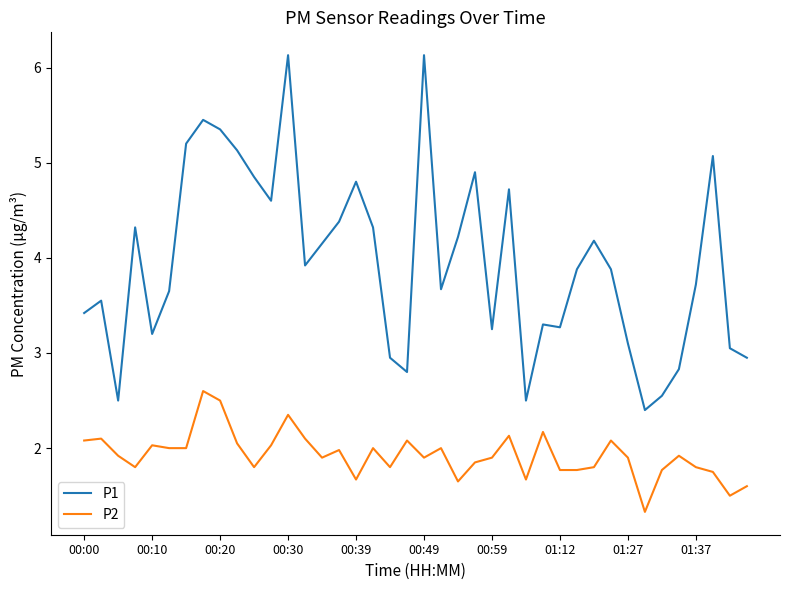

What is the maximum value for P1?

6.1